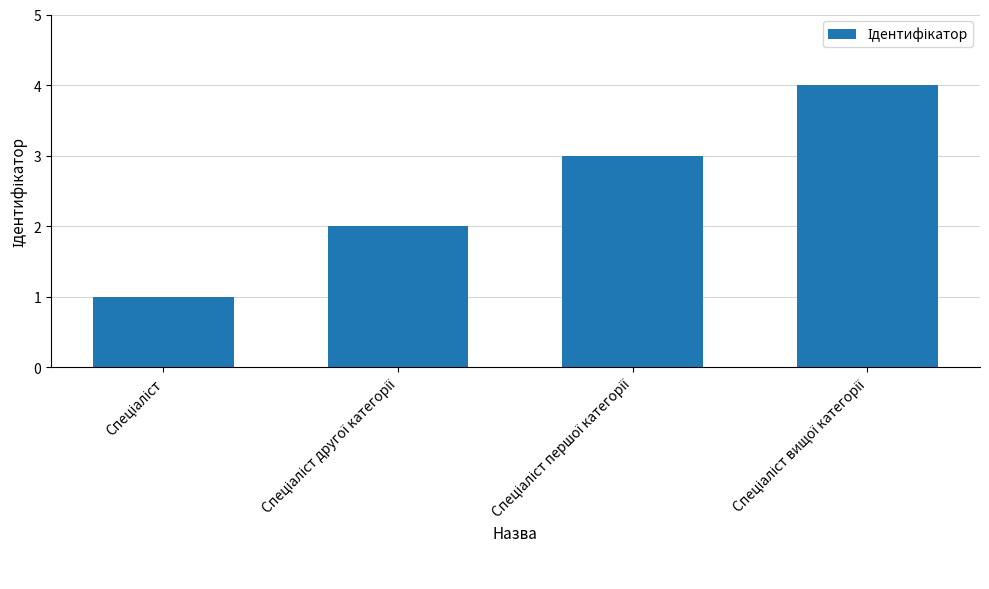

What is the difference between the maximum and minimum values?

3